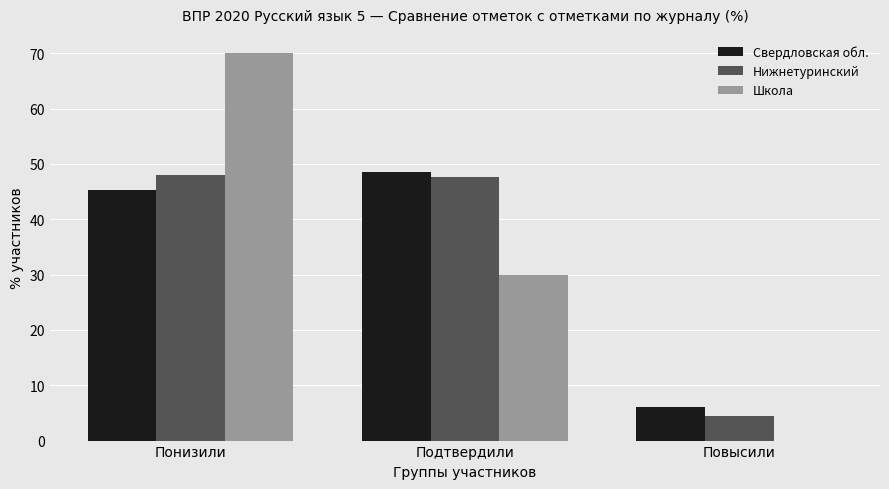

The Свердловская обл. series shows 9.1 at Повысили. True or false?

False